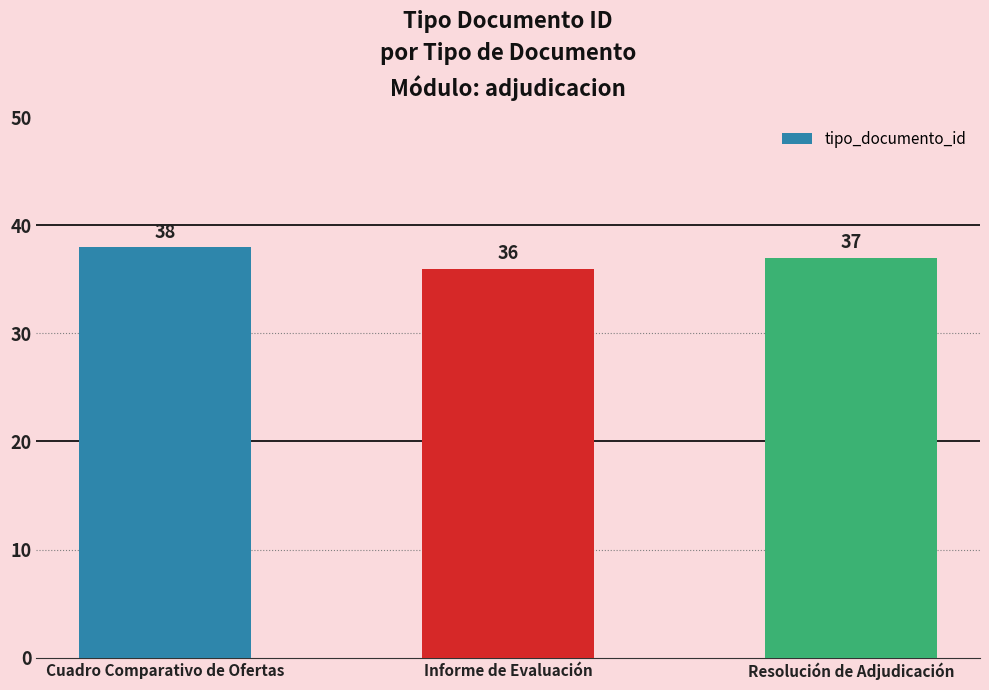

True or false: the data shows 37 at Resolución de Adjudicación.

True